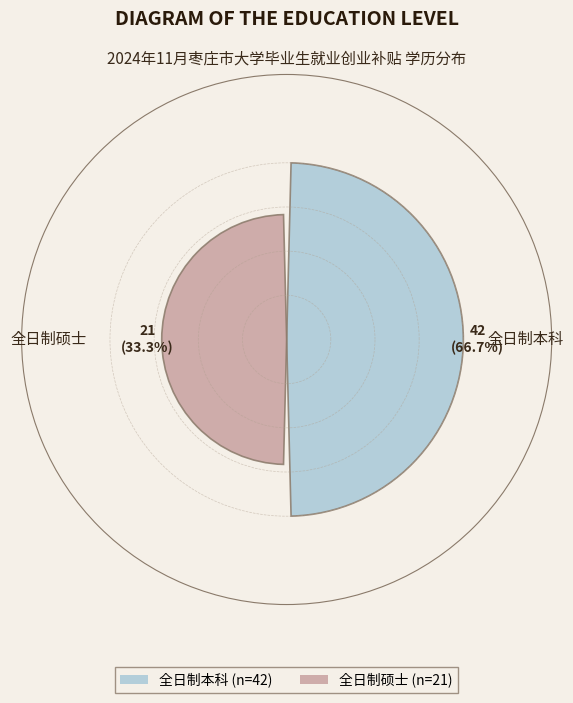

Does the chart contain any negative values?

No